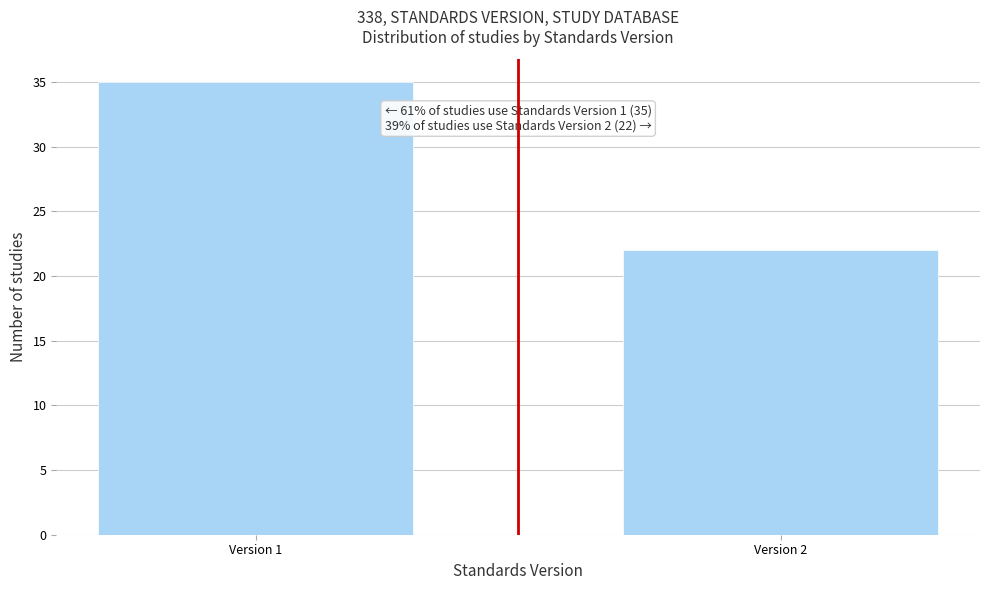

Reading right to left, transcribe all the data shown in this chart.

Version 2=22	Version 1=35